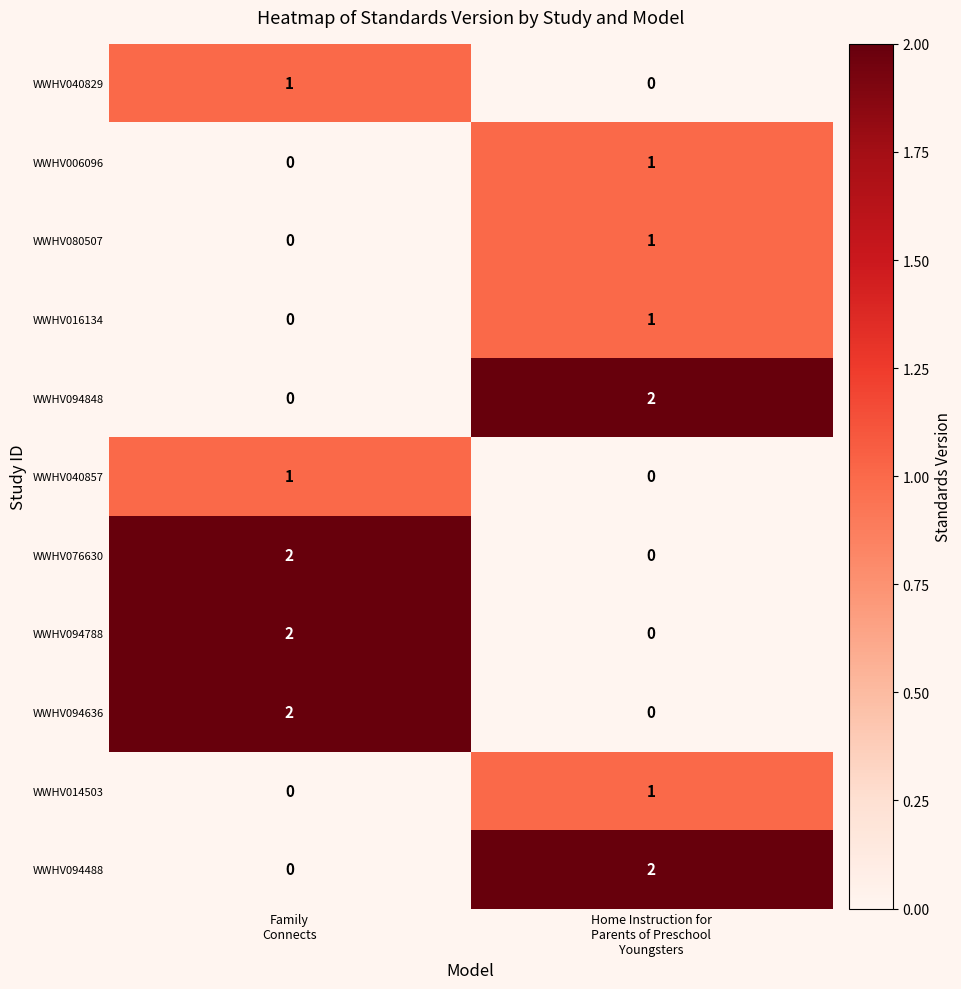

Reading left to right, extract all data points from this chart.

WWHV040829: 1	0
WWHV006096: 0	1
WWHV080507: 0	1
WWHV016134: 0	1
WWHV094848: 0	2
WWHV040857: 1	0
WWHV076630: 2	0
WWHV094788: 2	0
WWHV094636: 2	0
WWHV014503: 0	1
WWHV094488: 0	2